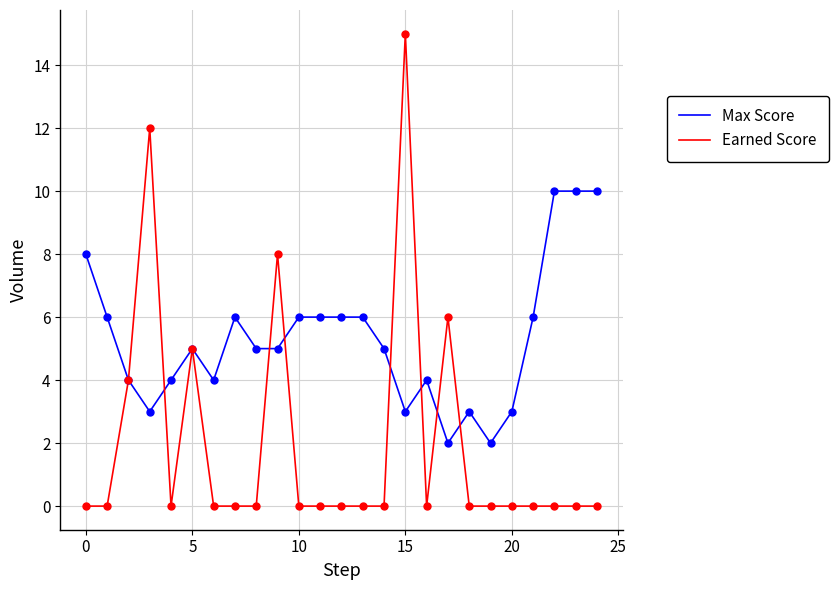

Which series has the largest total across all categories?

Max Score